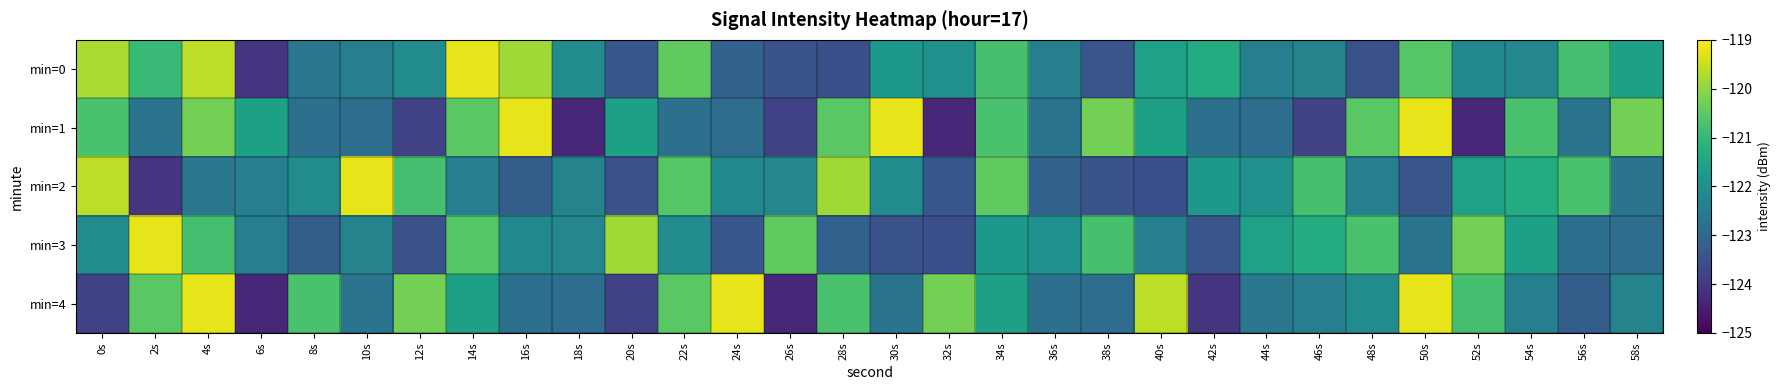

Which has a higher value, 6s or 54s?

54s